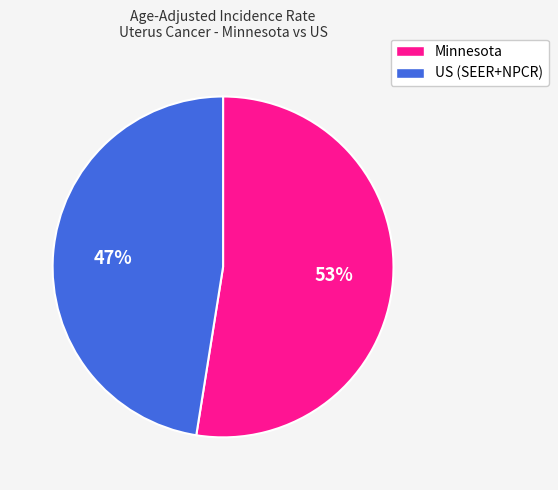

Which slice is the largest?

Minnesota